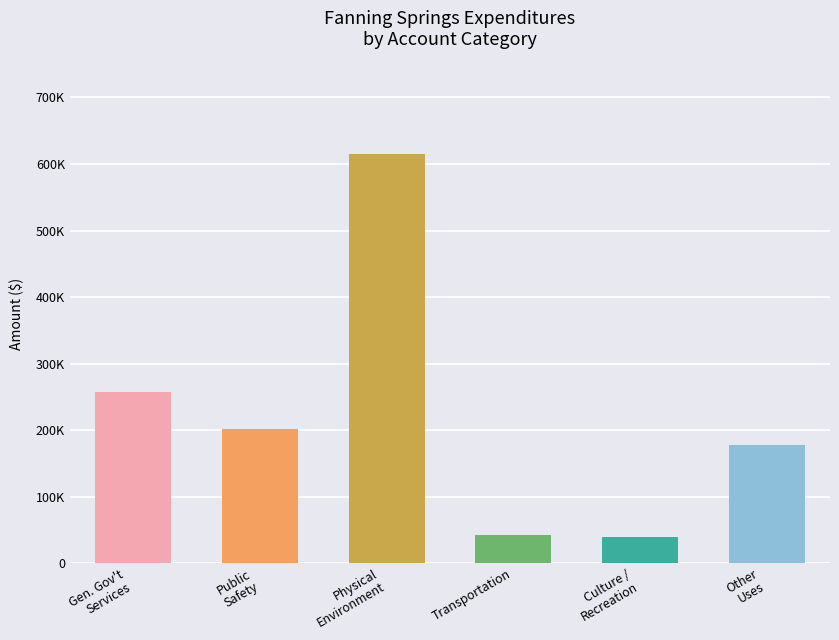

List the labels in order of value, largest first.

Physical Environment, General Government Services, Public Safety, Other Uses, Transportation, Culture / Recreation